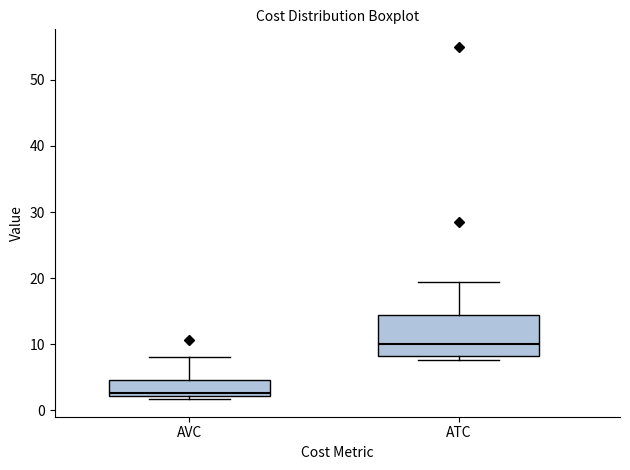

Reading left to right, read every box against the y-axis: the position of its median line, the range the box covers, and the ends of its whiskers. The values are not printed on the chart, so give them approximately, as read against the axis.

AVC: median 3, box 2 to 5, whiskers 2 (just below the box's lower edge) to 8
ATC: median 10, box 8 to 14, whiskers 8 (just below the box's lower edge) to 19